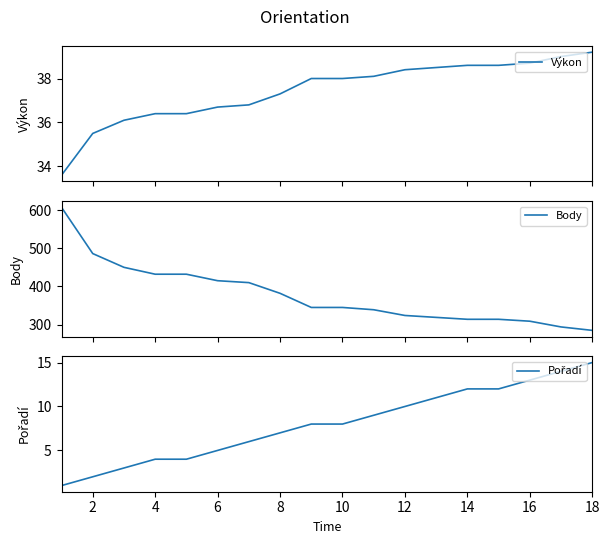

How many data points in Pořadí are less than 8?

8